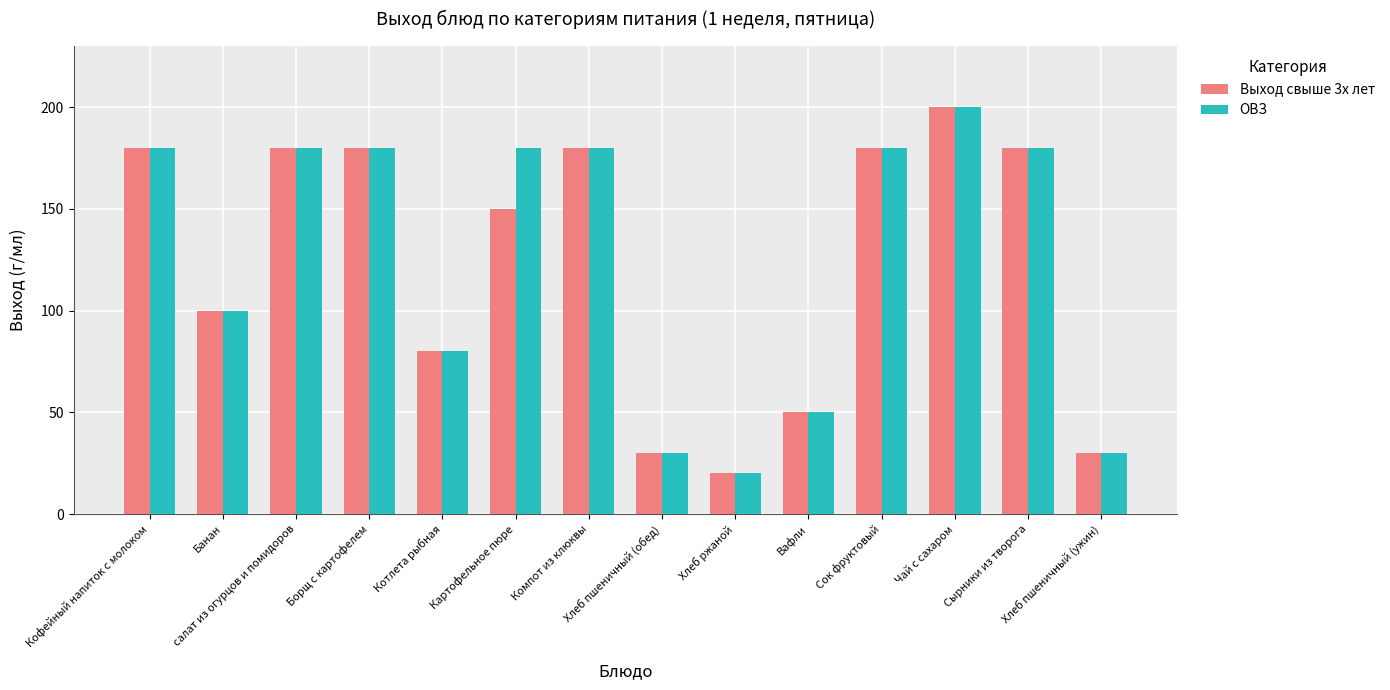

What is the total value across all series at Кофейный напиток с молоком?

360